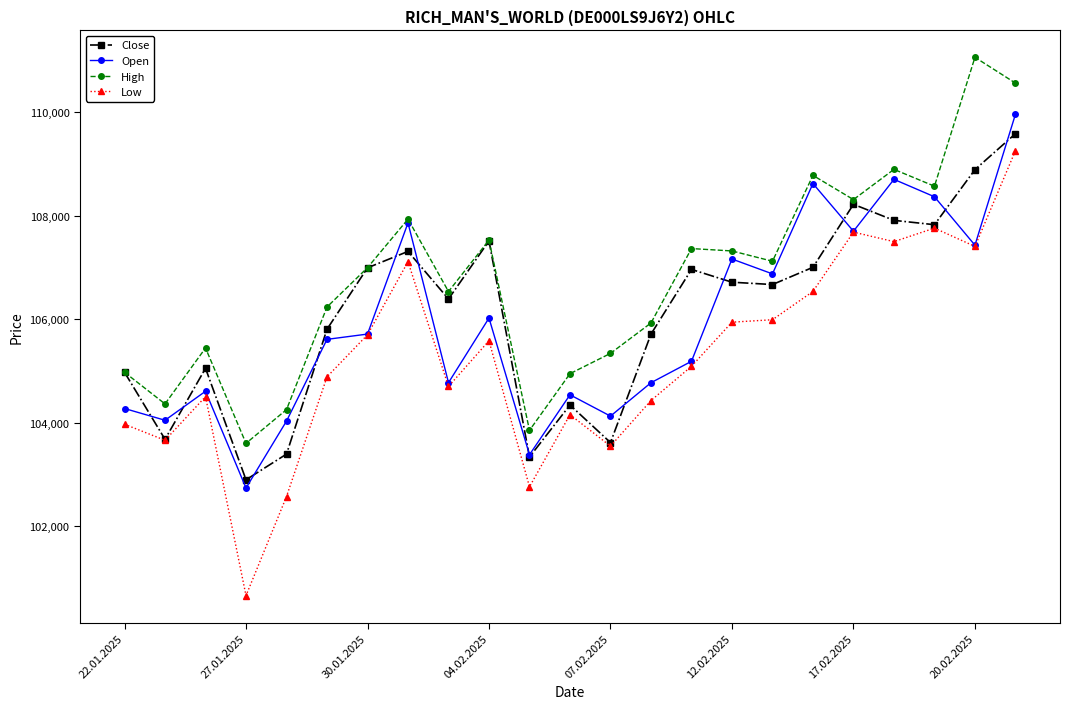

Which series has the widest spread of values?

Low